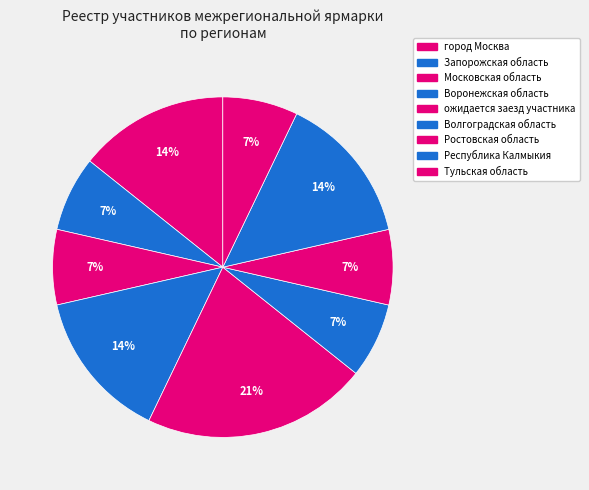

How many segments does this pie chart have?

9